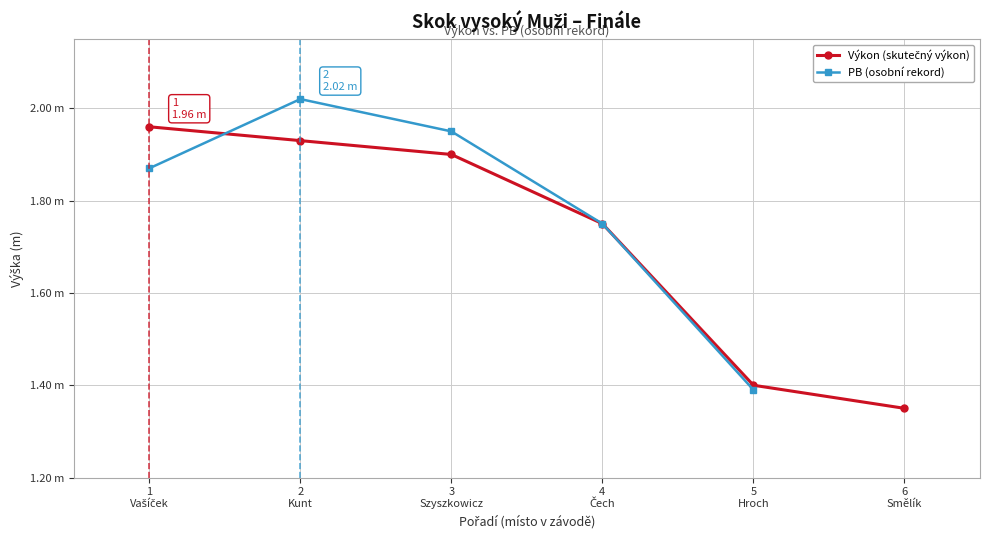

Between 4
Čech and 1
Vašíček, which is larger?

1
Vašíček